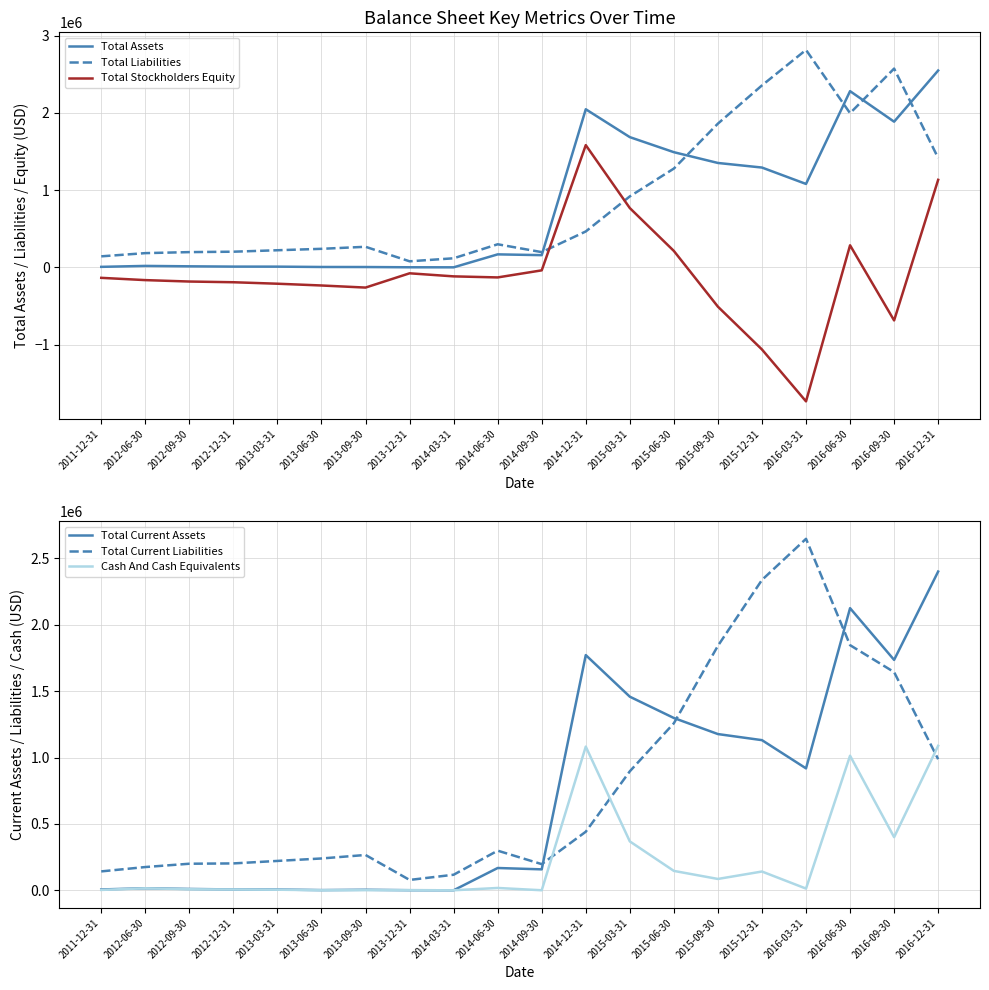

What is the lowest value of the Total Current Assets series?

28